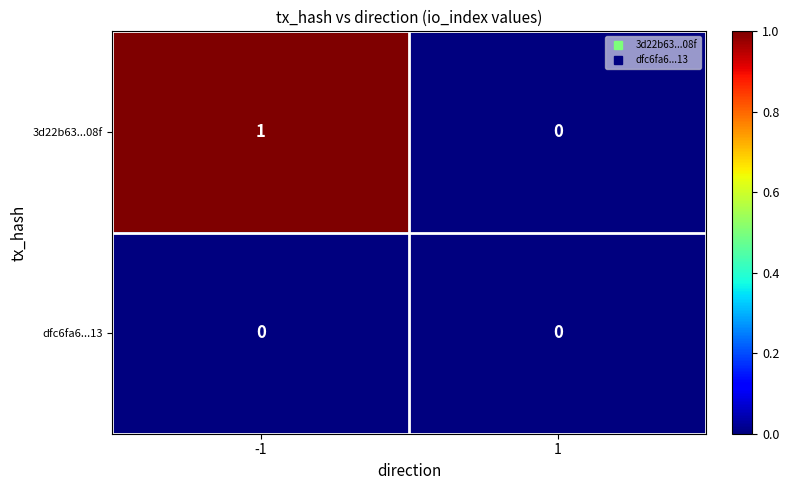

Which series has the largest total across all categories?

3d22b63...08f